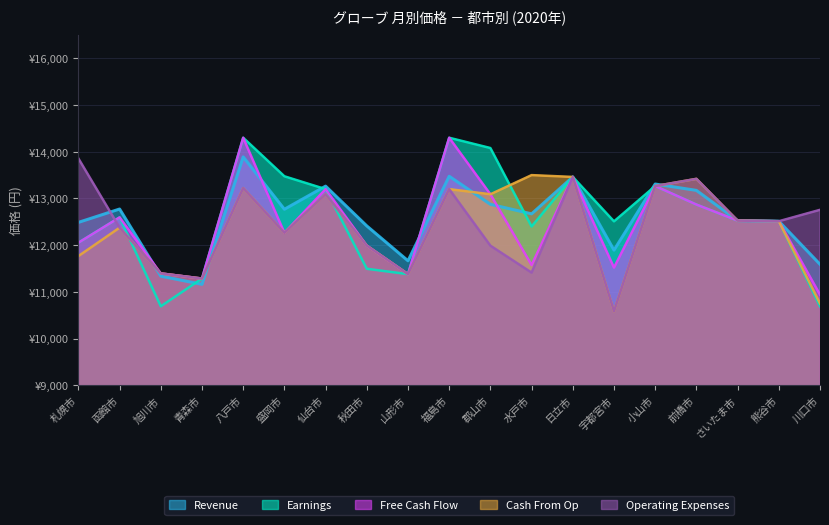

What is the total value across all series at 前橋市?

65753